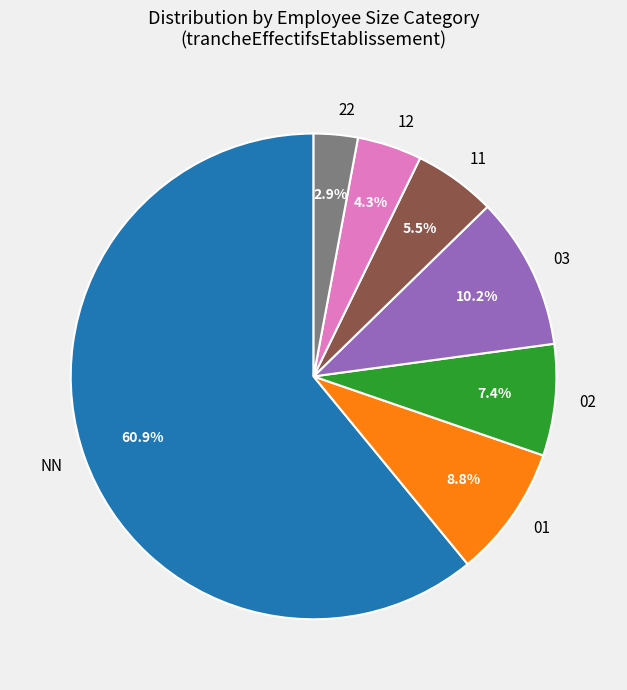

Is the sum of NN and 03 greater than half?

Yes